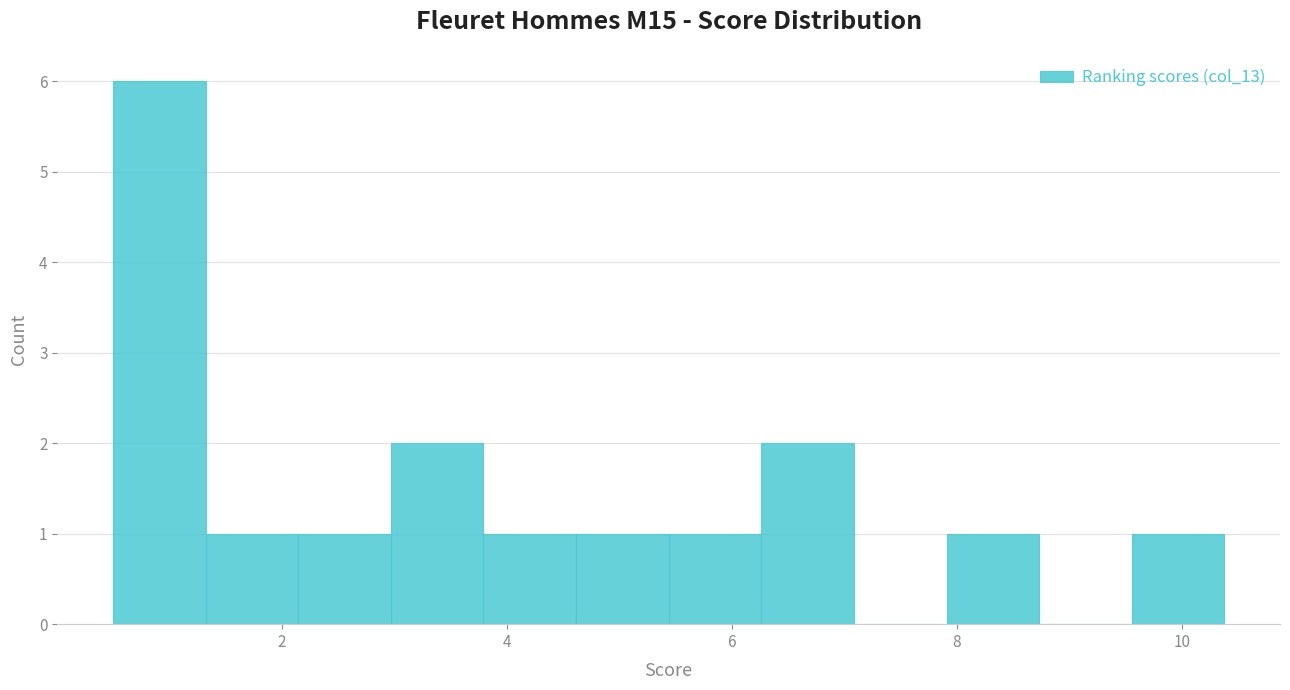

Reading left to right, transcribe this chart: for each bar, give the range it covers on the x-axis and its height. Neither the bar edges nor the heights are printed on the chart, so give them approximately, as read against the axes.

0.6 to 1.4: 6
1.4 to 2.2: 1
2.2 to 3.0: 1
3.0 to 3.8: 2
3.8 to 4.6: 1
4.6 to 5.4: 1
5.4 to 6.2: 1
6.2 to 7.0: 2
7.0 to 8.0: 0
8.0 to 8.8: 1
8.8 to 9.6: 0
9.6 to 10.4: 1